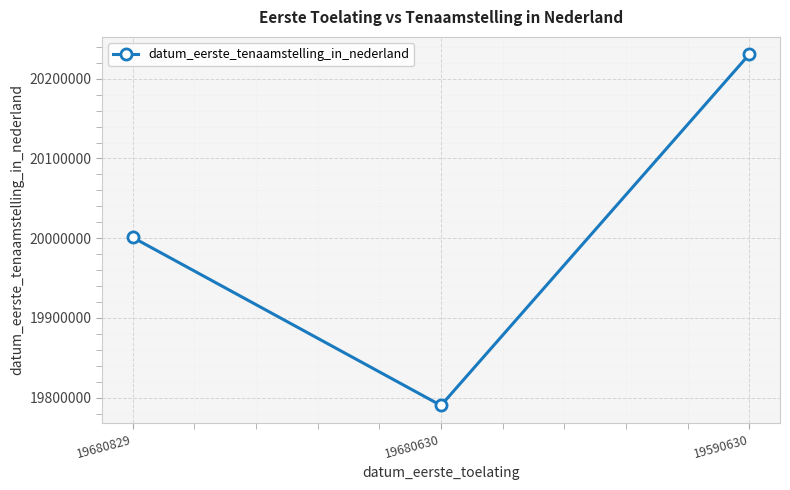

What is the difference between the maximum and second lowest values?

229577